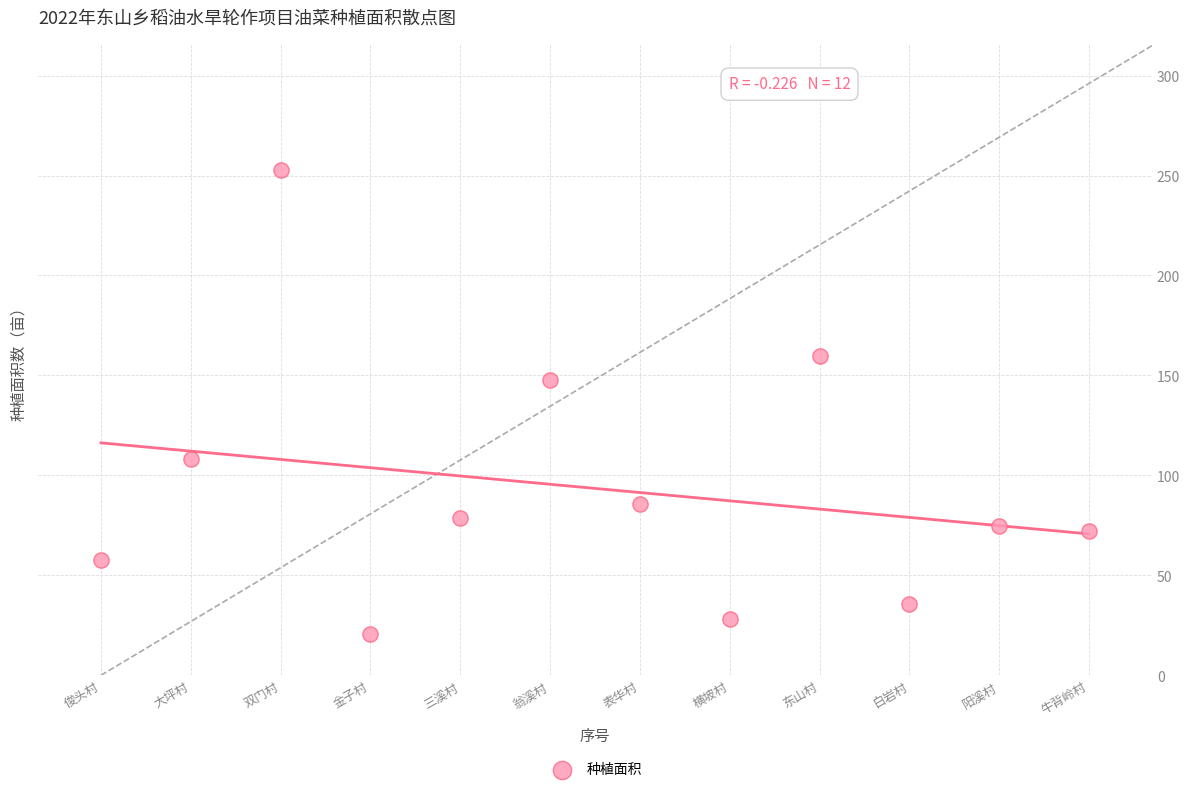

What is the average Y value?

93.5